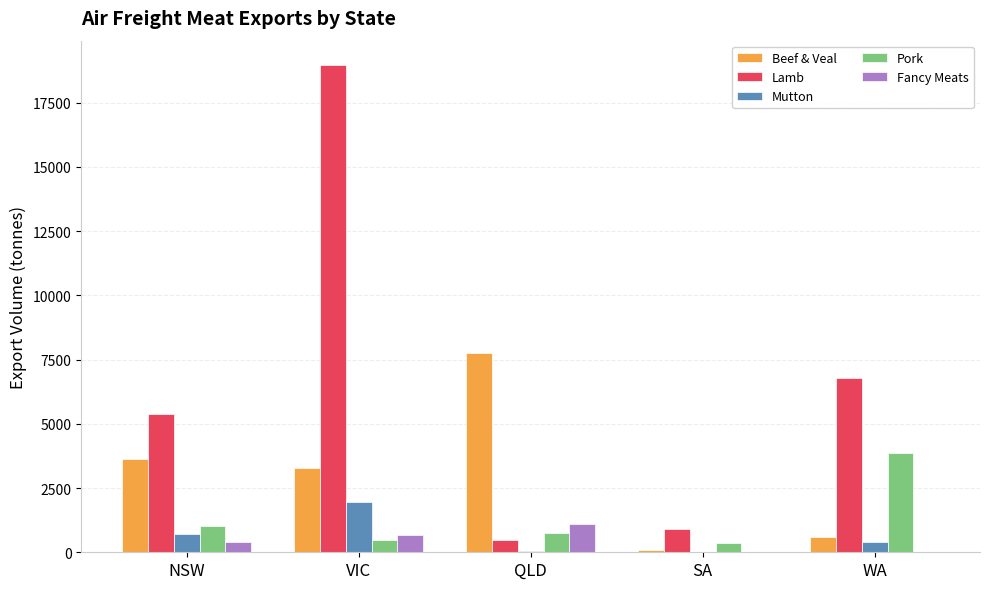

Is the value of Lamb at NSW greater than the value of Beef & Veal at SA?

Yes